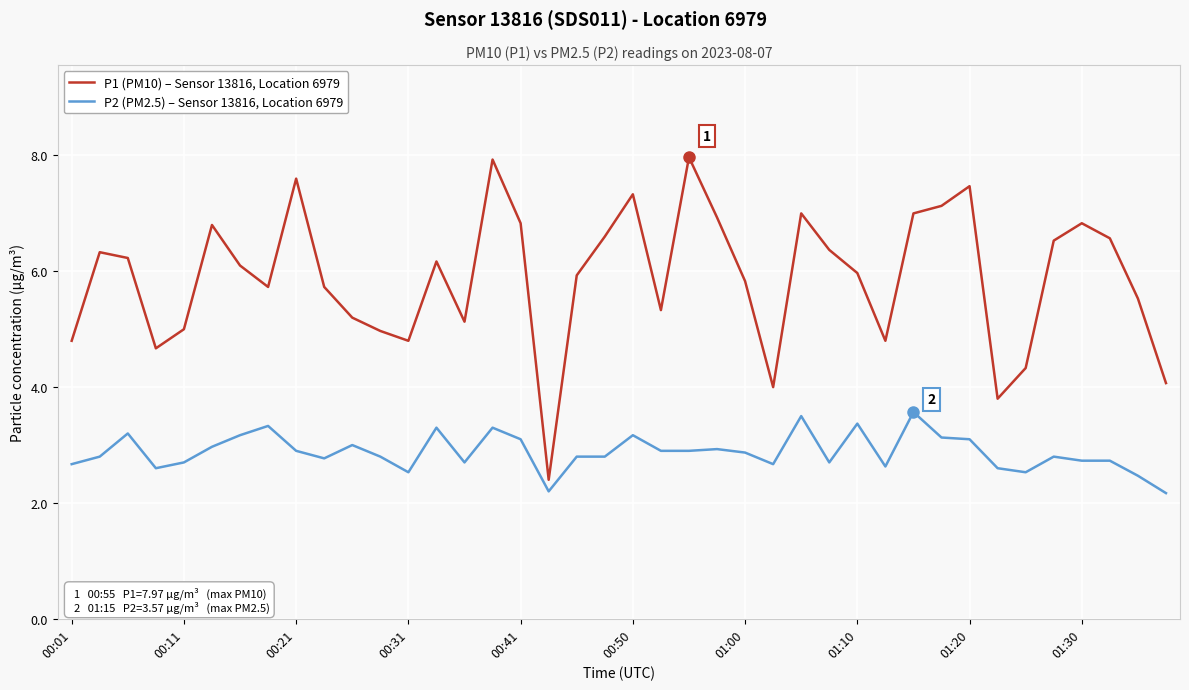

What is the sum of all P2 (PM2.5) – Sensor 13816, Location 6979 values?

115.1